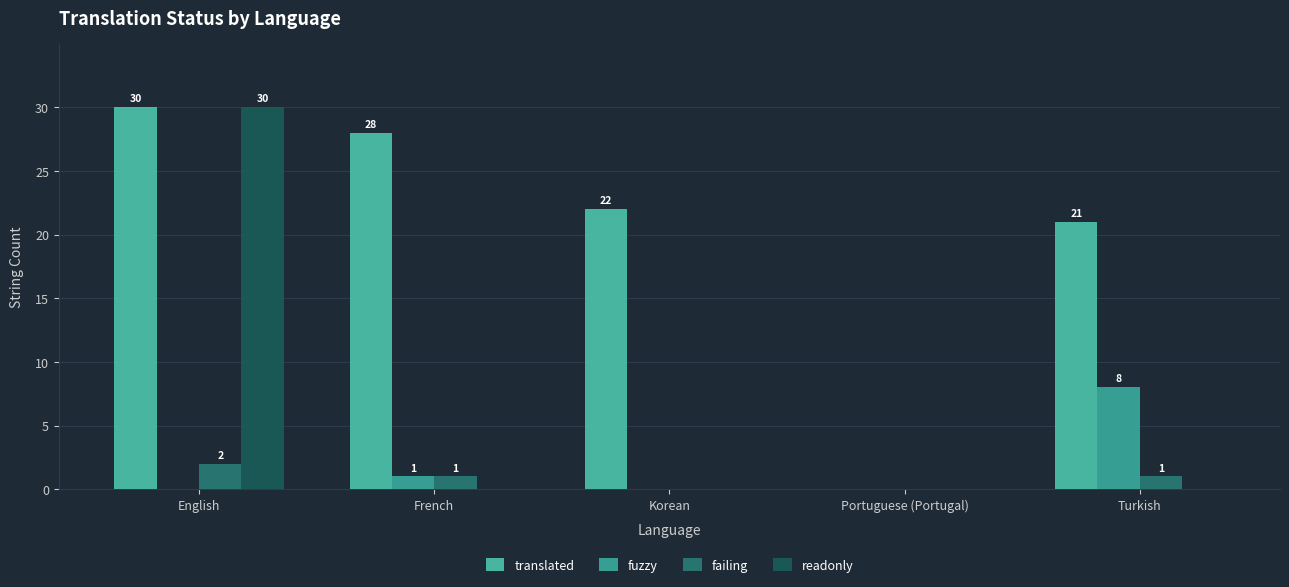

Reading left to right, what are all the values shown in this chart?

translated: English=30	French=28	Korean=22	Portuguese (Portugal)=0	Turkish=21
fuzzy: English=0	French=1	Korean=0	Portuguese (Portugal)=0	Turkish=8
failing: English=2	French=1	Korean=0	Portuguese (Portugal)=0	Turkish=1
readonly: English=30	French=0	Korean=0	Portuguese (Portugal)=0	Turkish=0